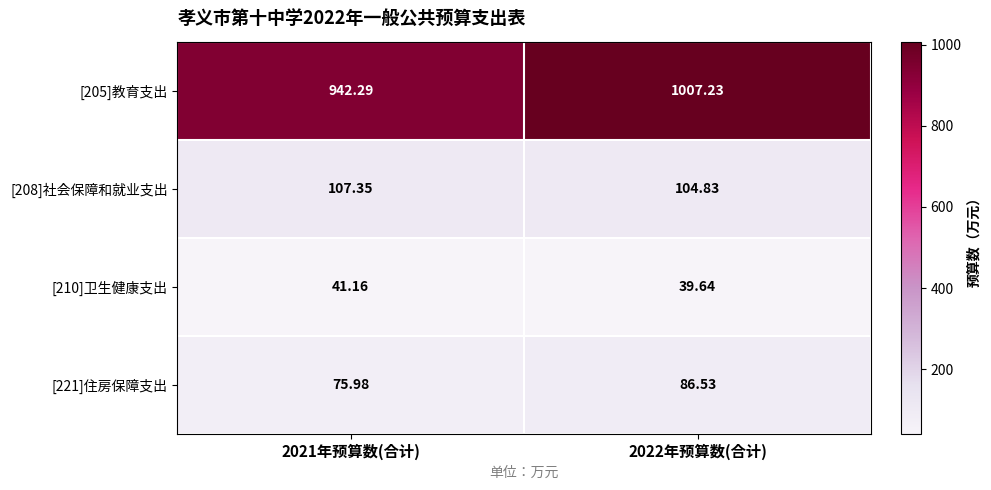

How many distinct data groups are displayed?

4